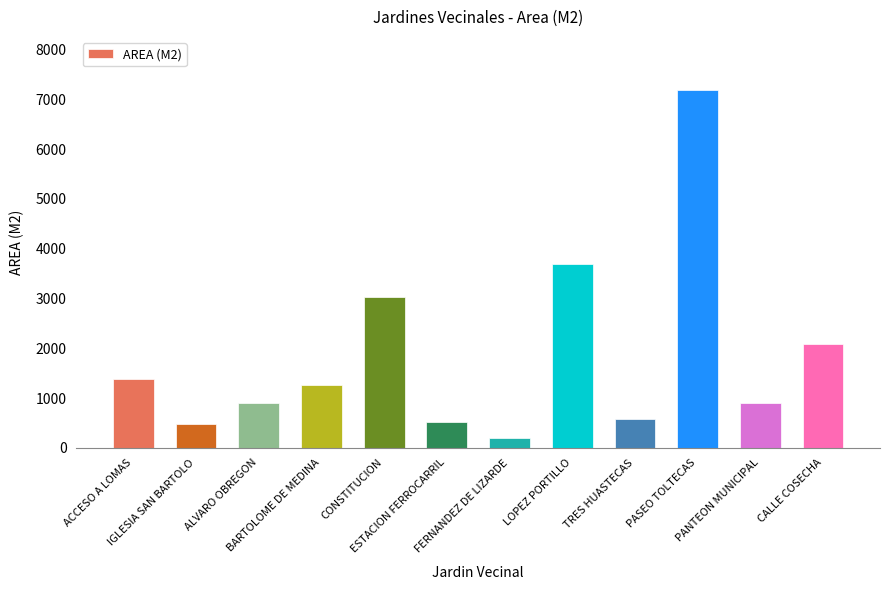

What is the smallest value displayed?

205.3